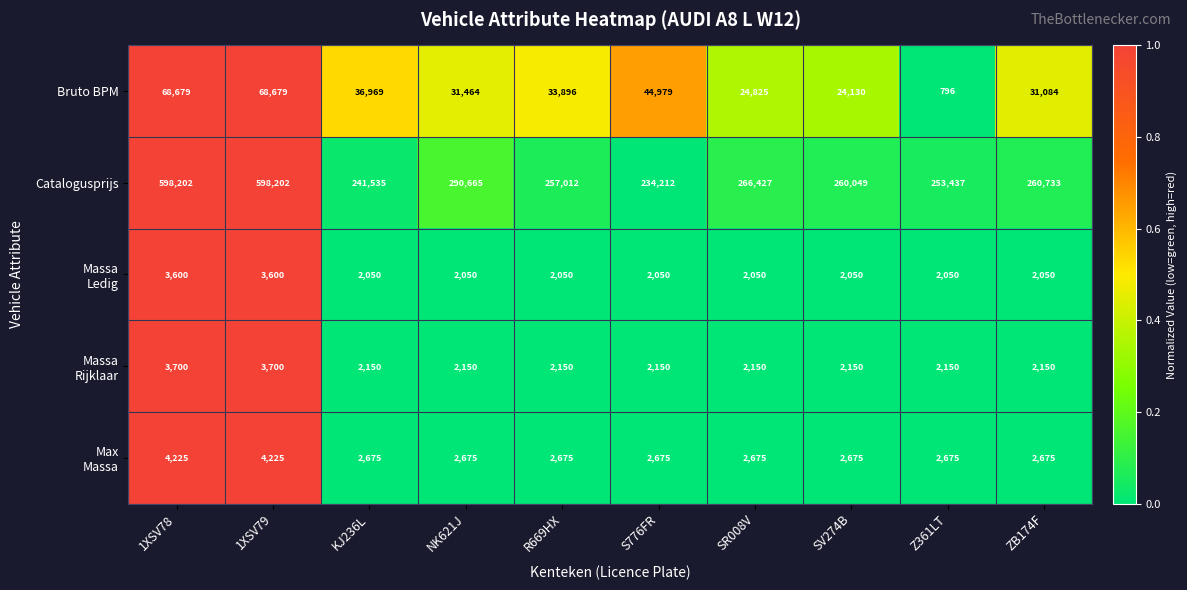

What is the average value of the Bruto BPM series?

36550